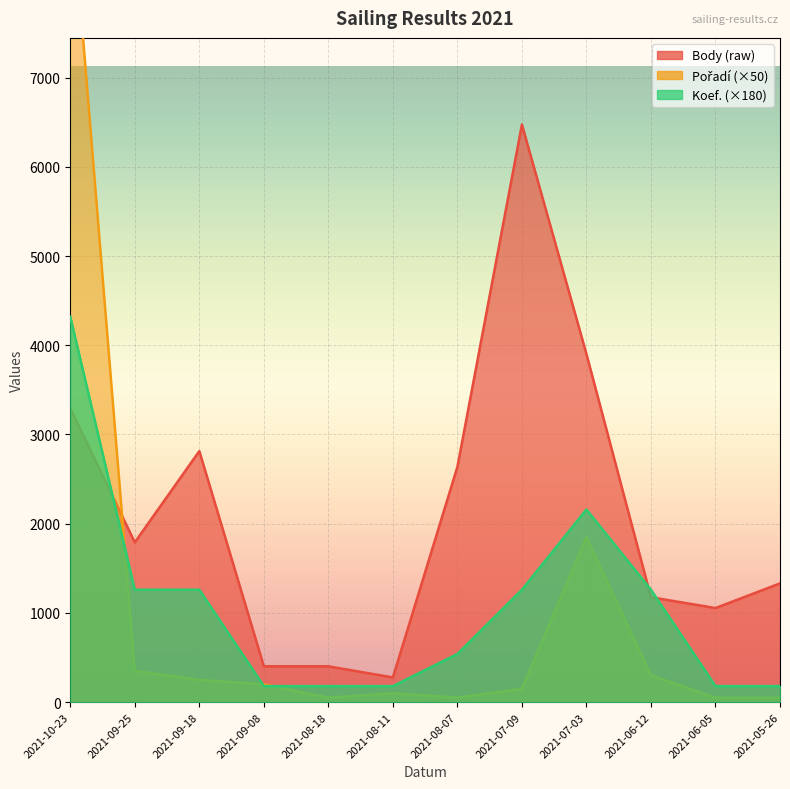

What is the total value across all series at 2021-09-08?

782